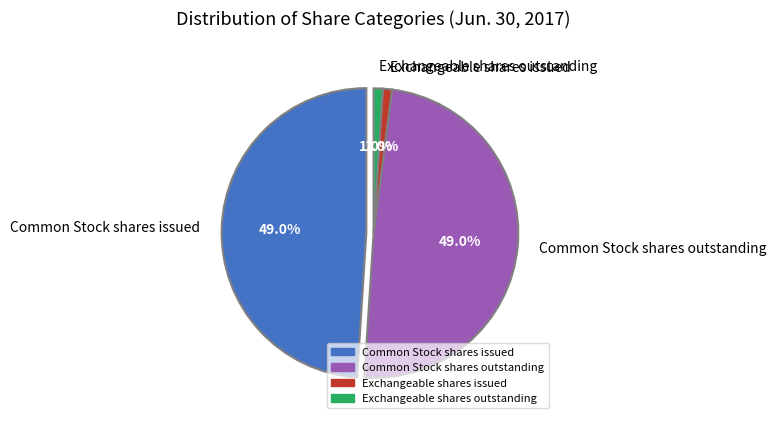

Count the number of slices in the pie.

4